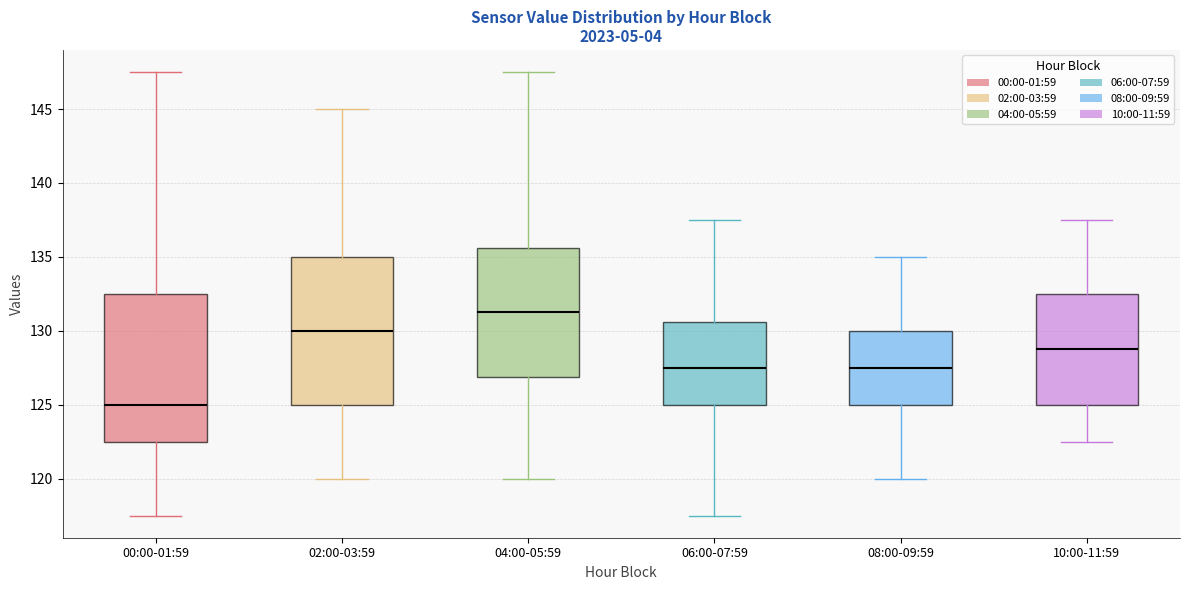

Where does the median line of the box for 04:00-05:59 sit on the y-axis? The values are not printed on the chart, so give them approximately, as read against the axis.

131.5